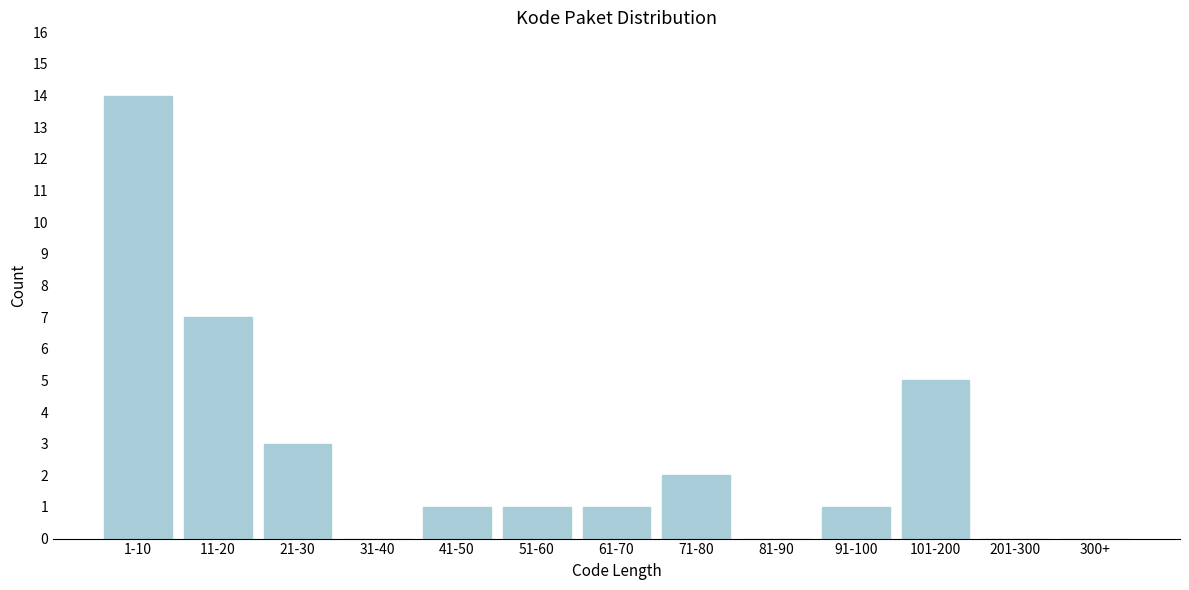

Reading right to left, list all the values displayed in this chart.

300+=0	201-300=0	101-200=5	91-100=1	81-90=0	71-80=2	61-70=1	51-60=1	41-50=1	31-40=0	21-30=3	11-20=7	1-10=14